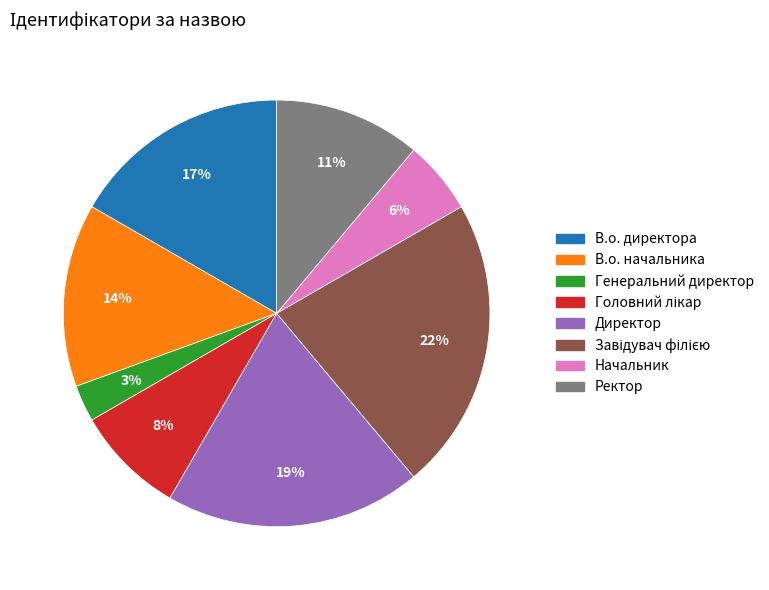

Is Ректор the majority of the pie?

No